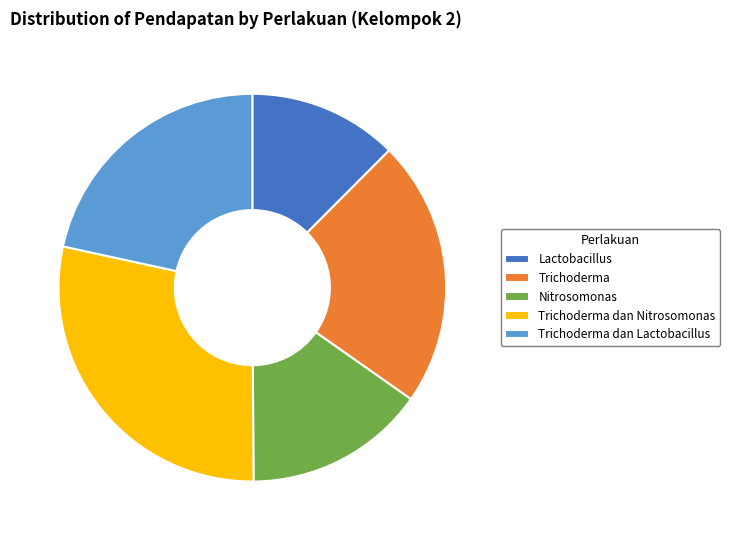

Combined, do Trichoderma and Trichoderma dan Lactobacillus account for over 50%?

No